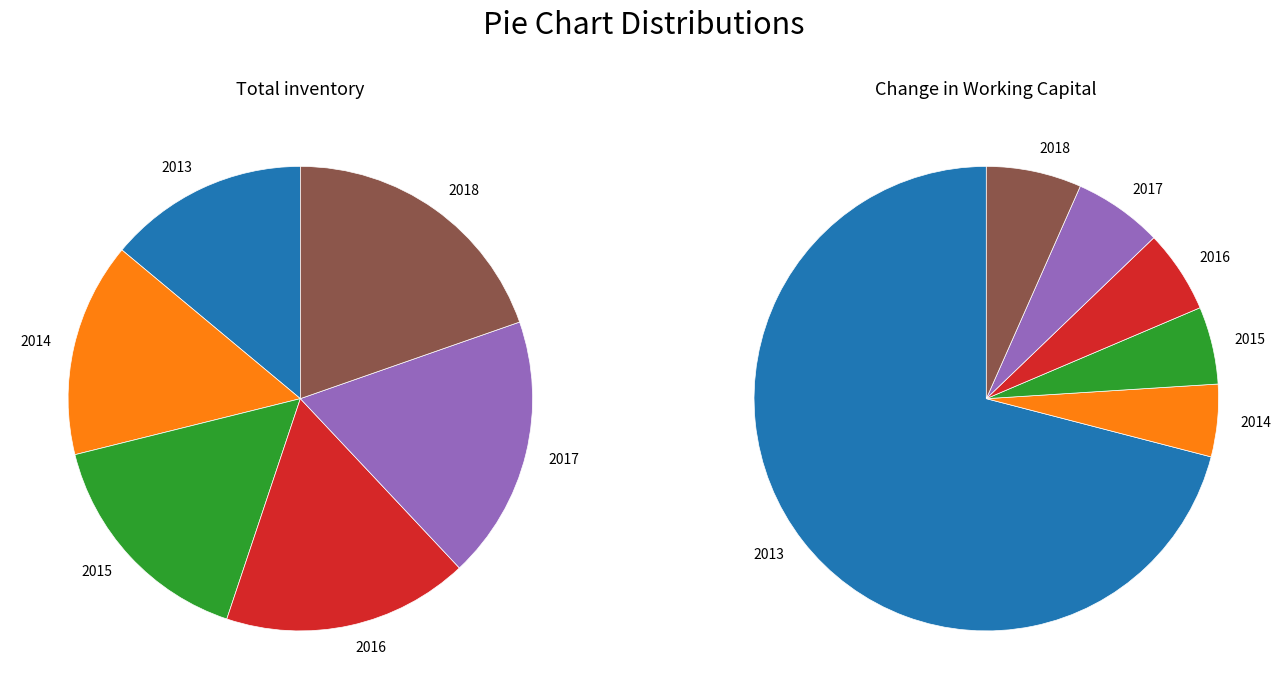

Is it true that 2014 is 1% of the pie?

False